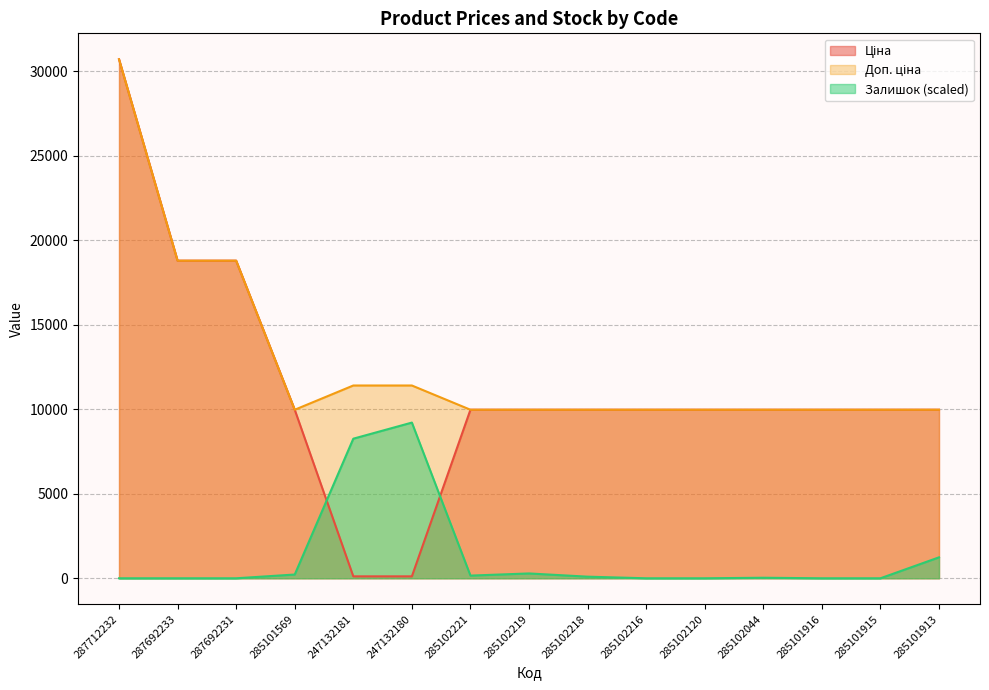

What is the label of the 15th point from the right?

287712232